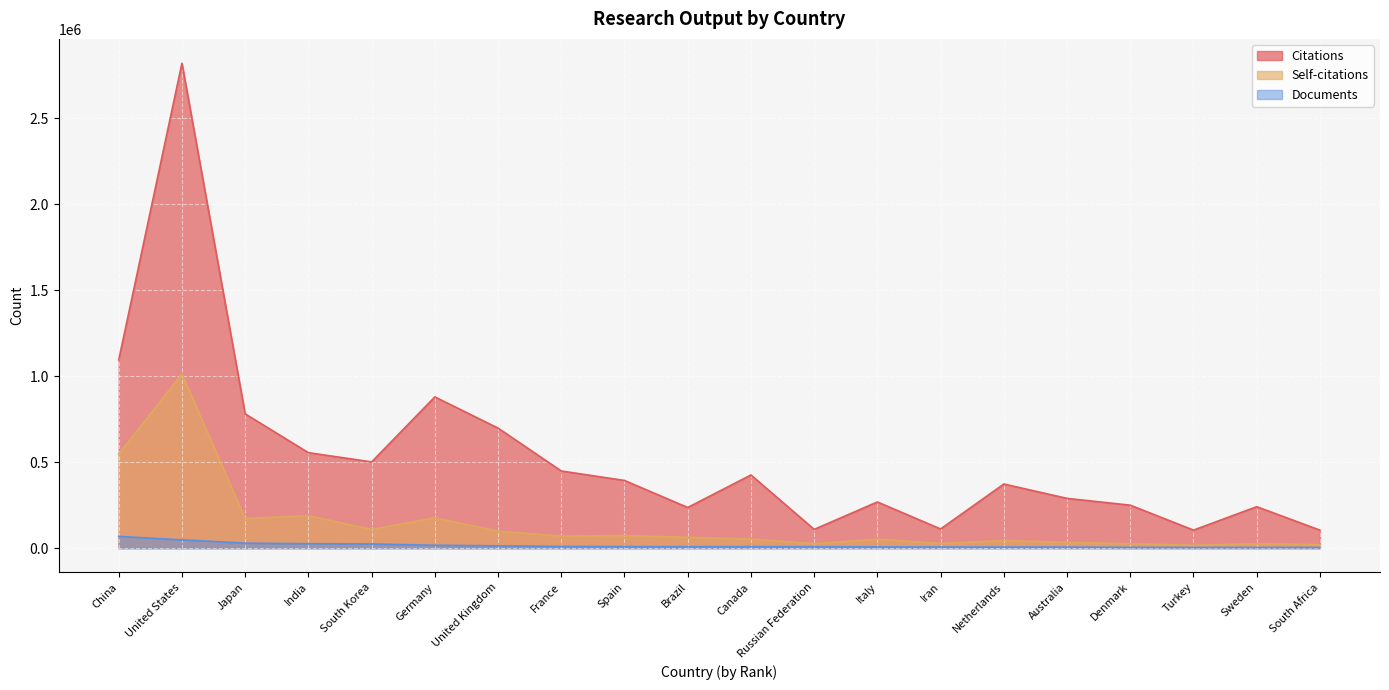

What value does the Citations series have at France, to the nearest 10?

448390